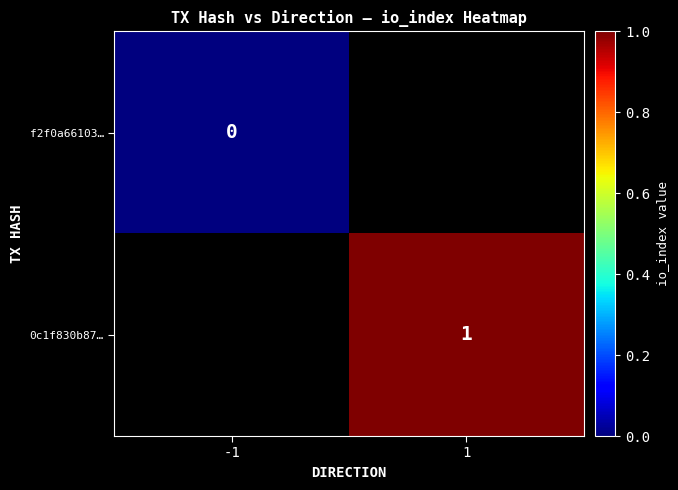

List the labels in order of 0c1f830b87… value, smallest first.

-1, 1